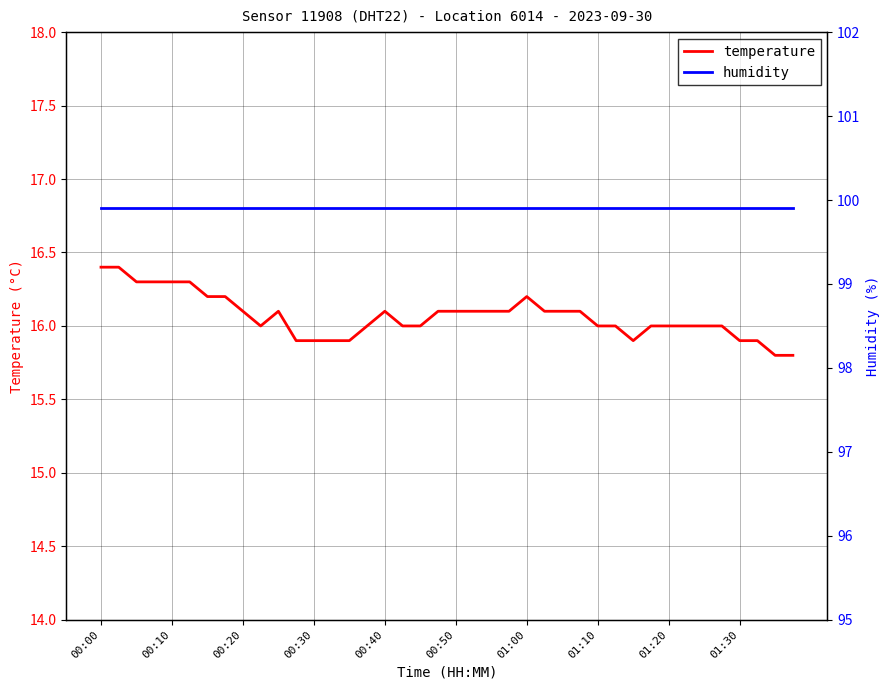

Which label corresponds to the largest value in the chart?

00:00